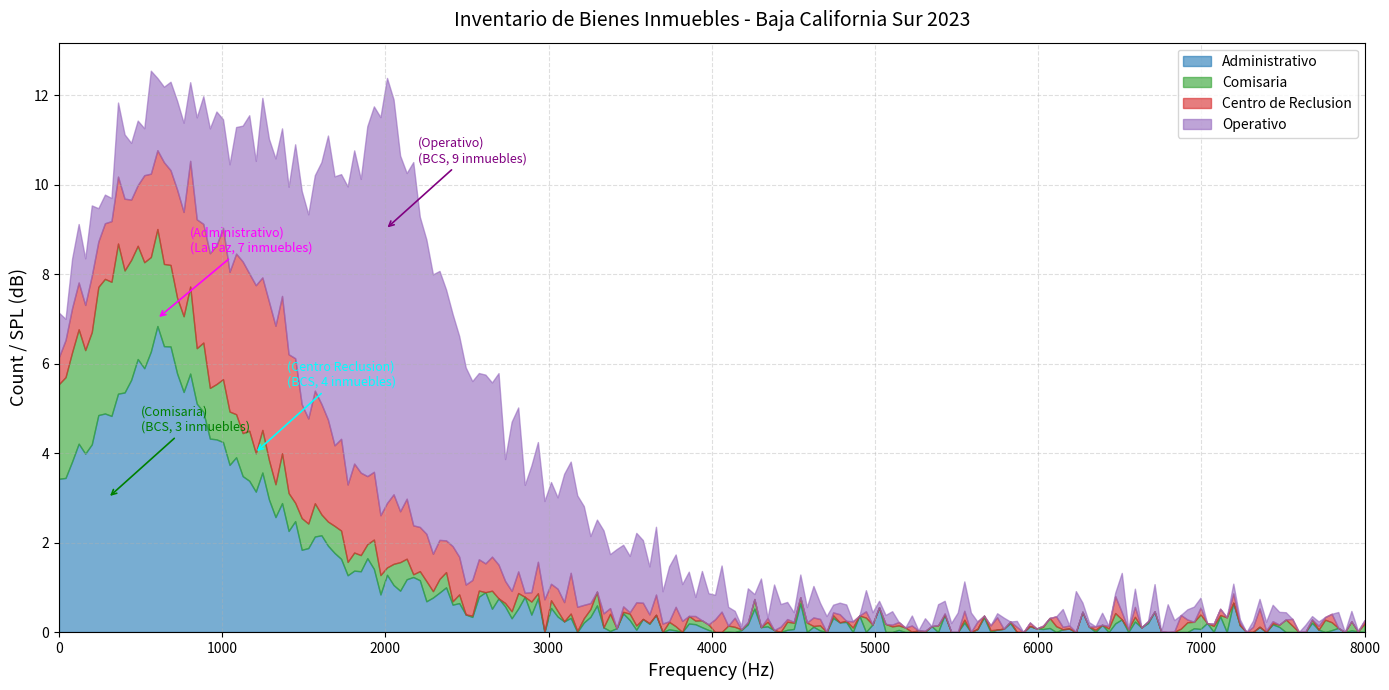

True or false: Operativo and Administrativo intersect in this chart.

False